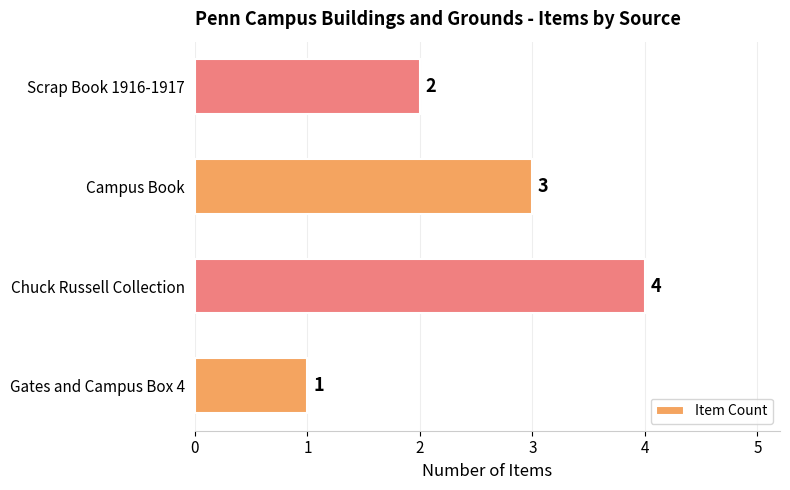

What is the minimum value shown in the chart?

1